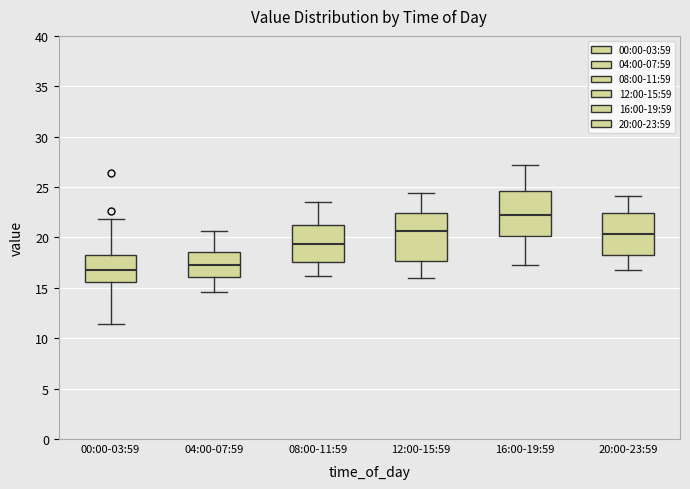

Reading left to right, transcribe this box plot: for each box, give where its median line is, the range the box spans, and where its two whiskers end, as read against the y-axis. The values are not printed on the chart, so give them approximately, as read against the axis.

00:00-03:59: median 17.0, box 15.5 to 18.5, whiskers 11.5 to 22.0
04:00-07:59: median 17.5, box 16.0 to 18.5, whiskers 14.5 to 20.5
08:00-11:59: median 19.5, box 17.5 to 21.5, whiskers 16.0 to 23.5
12:00-15:59: median 20.5, box 17.5 to 22.5, whiskers 16.0 to 24.5
16:00-19:59: median 22.5, box 20.0 to 24.5, whiskers 17.5 to 27.0
20:00-23:59: median 20.5, box 18.5 to 22.5, whiskers 17.0 to 24.0